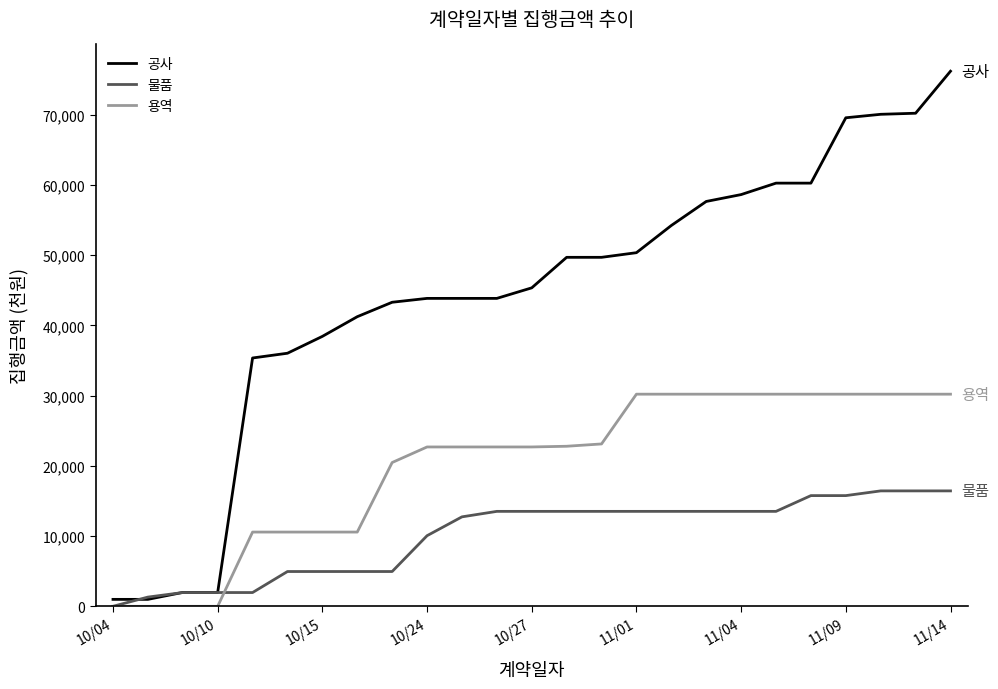

Rank the series by their maximum value, from highest to lowest.

공사, 용역, 물품